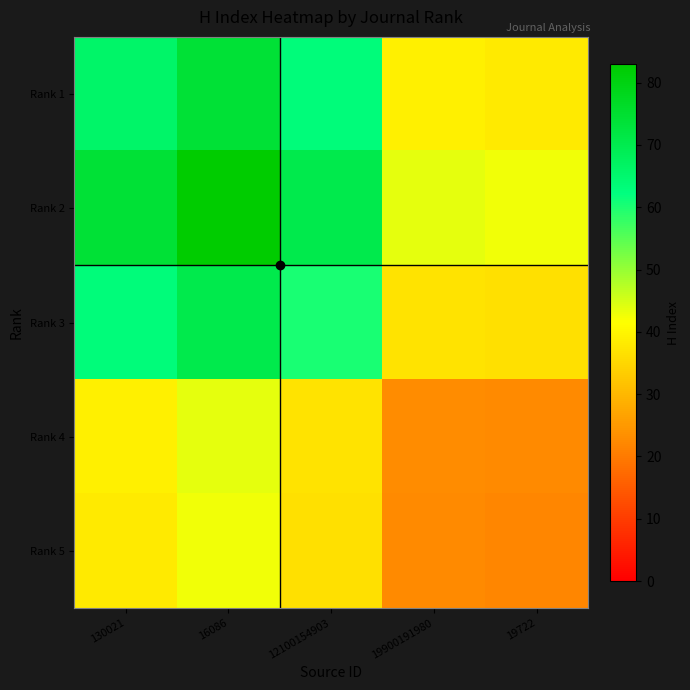

Between 12100154903 and 19900191980, which series saw the biggest shift?

Rank 2